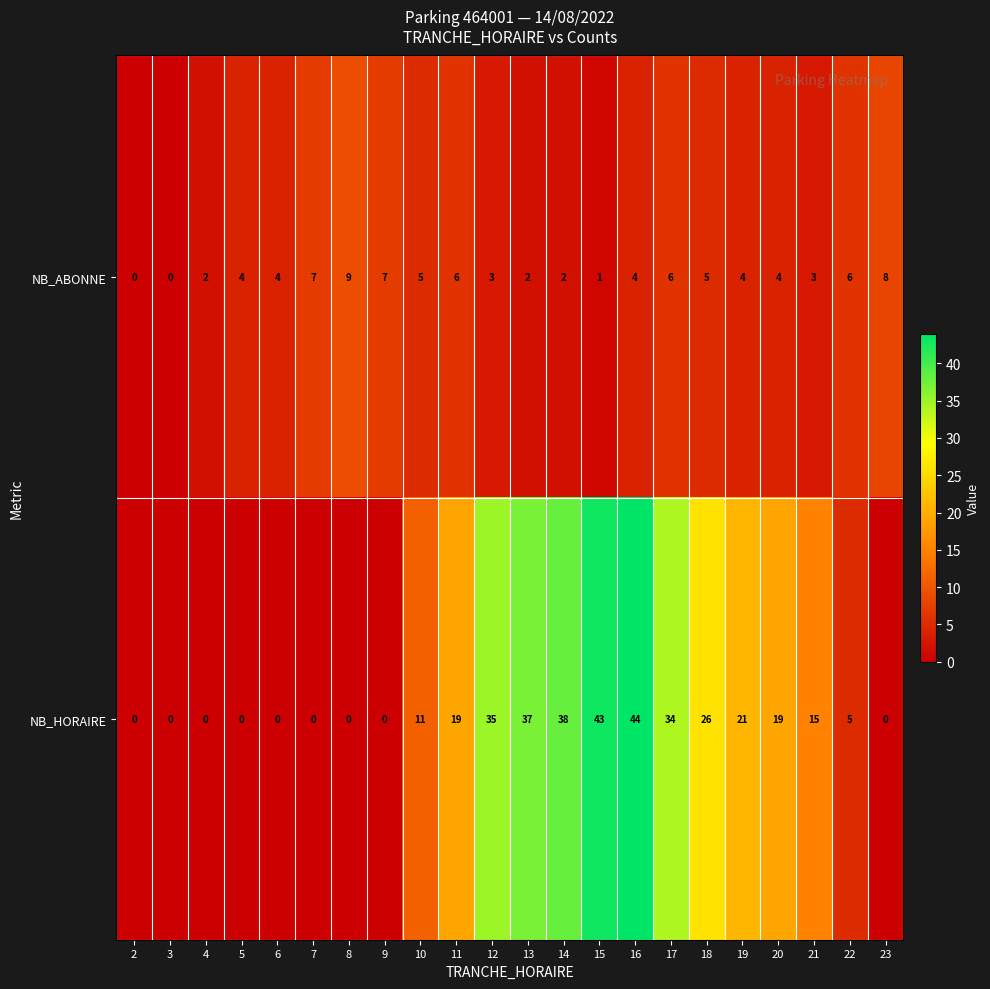

What is the approximate value of NB_ABONNE at 18?

5